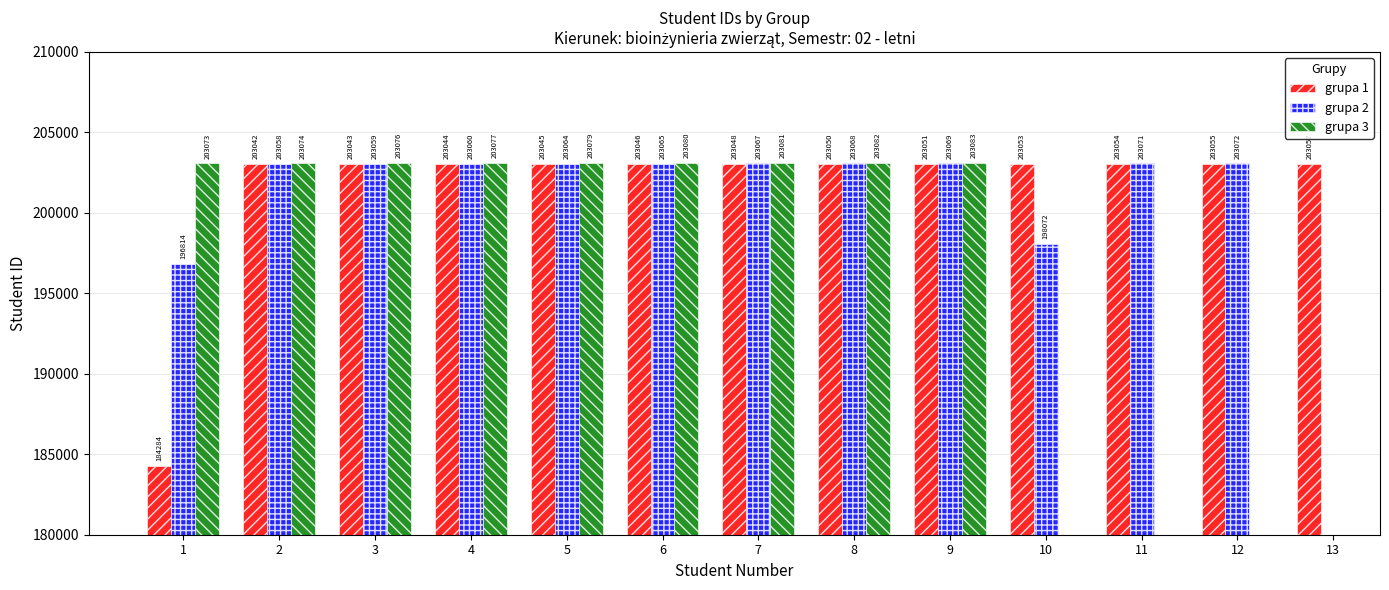

Which series has the widest spread of values?

grupa 1